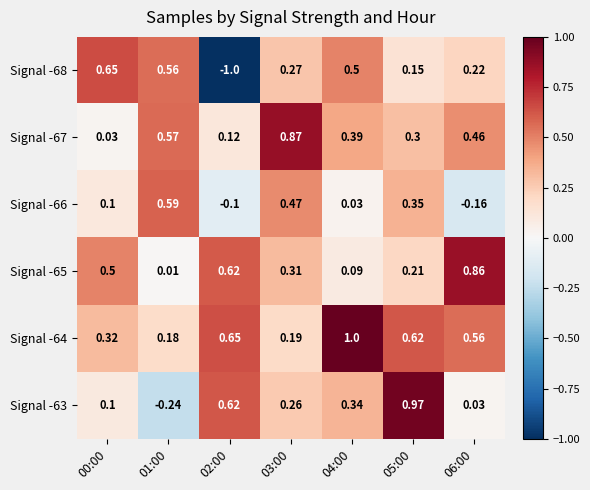

Which label corresponds to the smallest value in the chart?

02:00